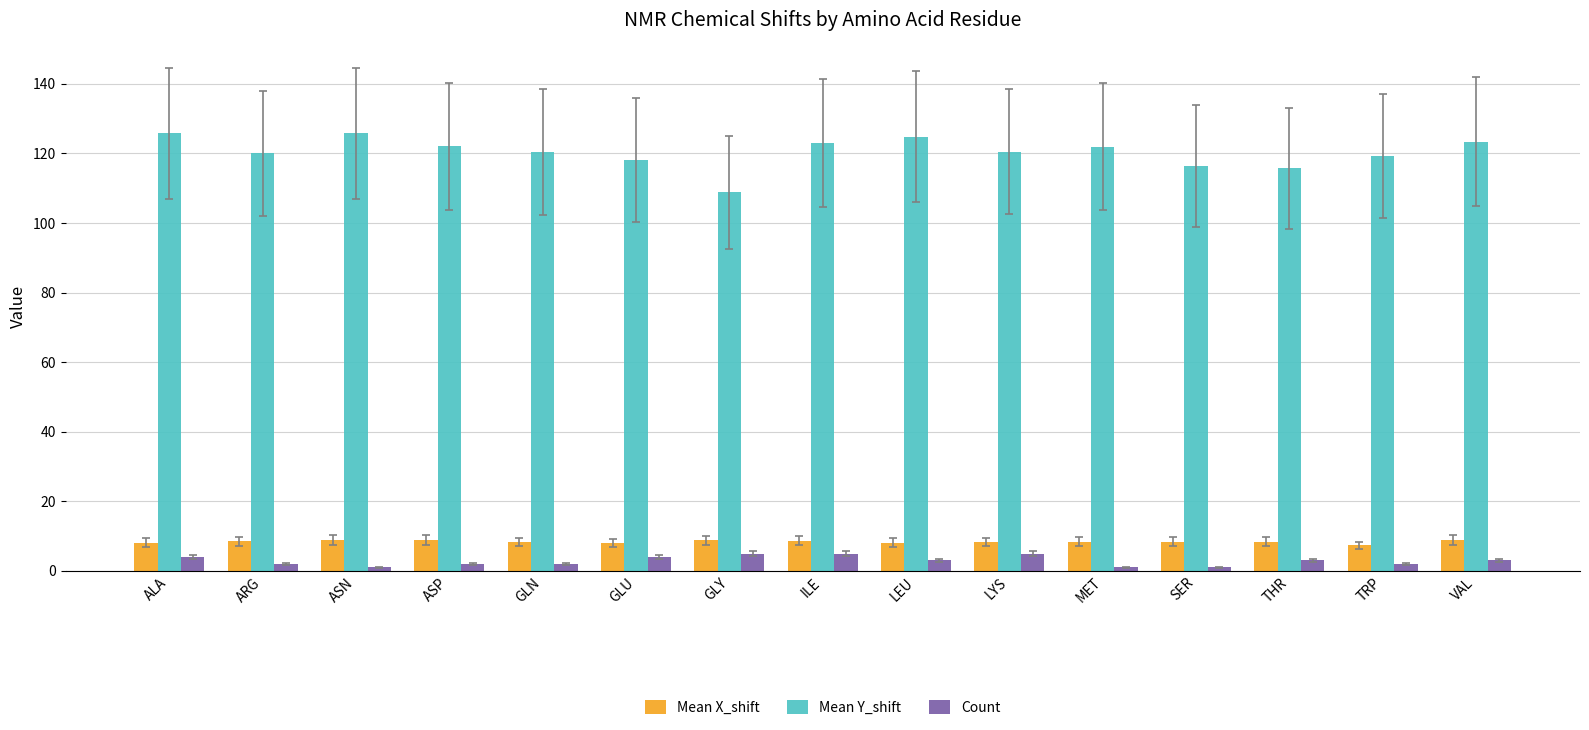

The value of Mean X_shift at THR is 8.4. True or false?

True